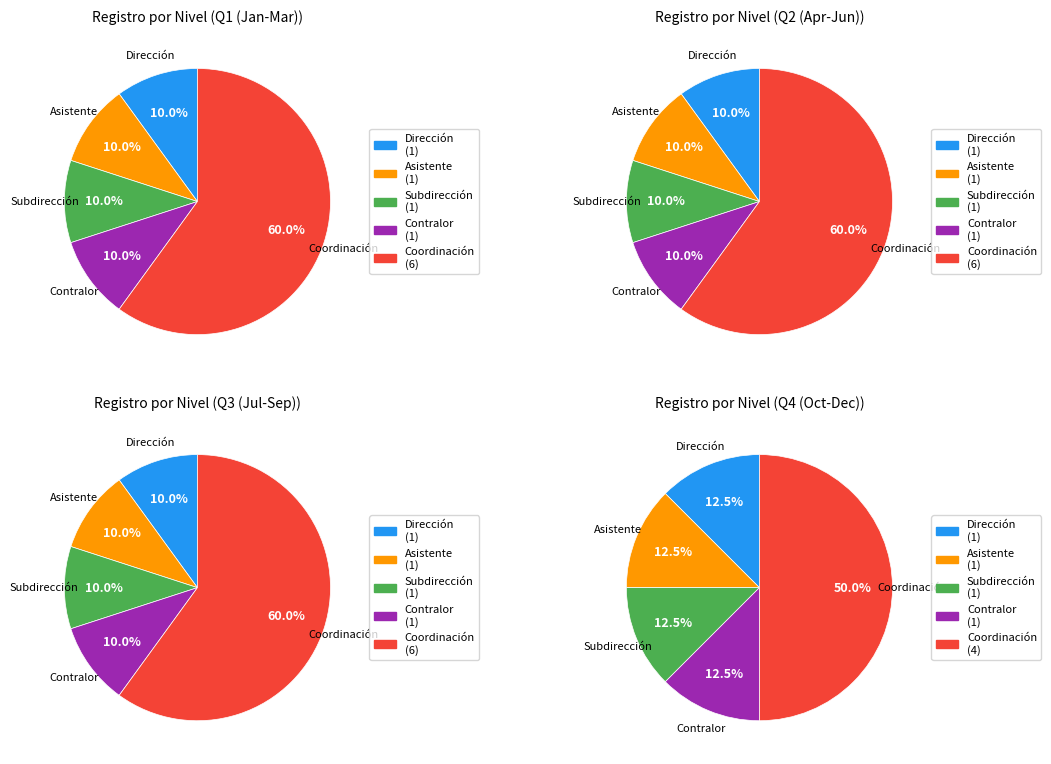

How many segments does this pie chart have?

5